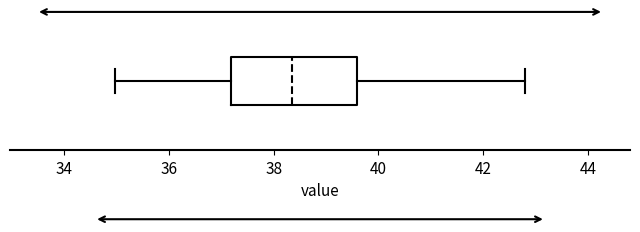

Transcribe this box plot: give where the median line is, the range the box spans, and where the two whiskers end, as read against the x-axis. The values are not printed on the chart, so give them approximately, as read against the axis.

median 38.4, box 37.2 to 39.6, whiskers 35.0 to 42.8